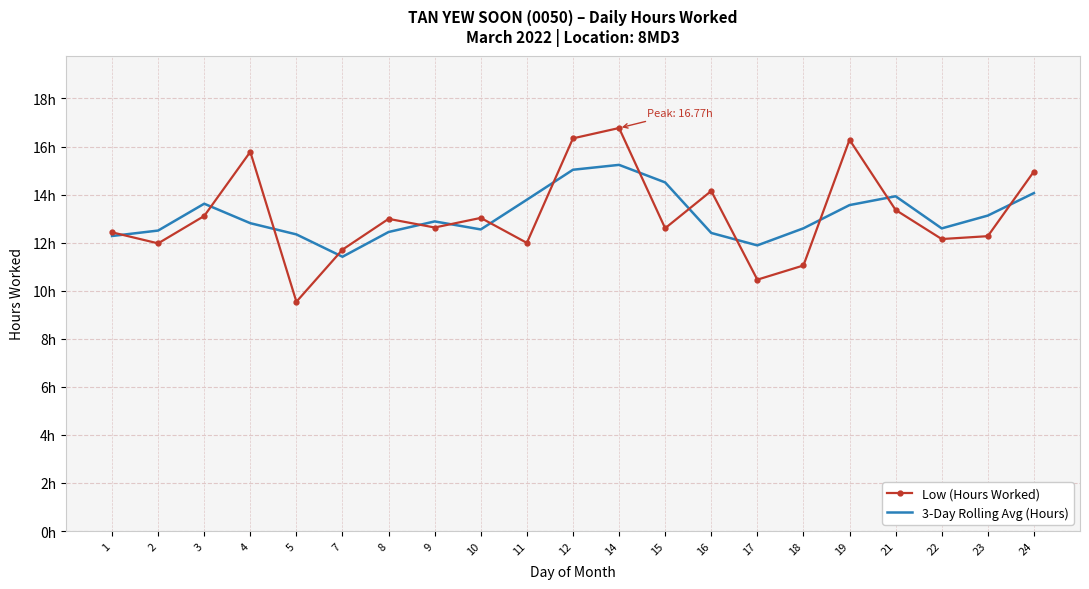

Reading left to right, transcribe all the data shown in this chart.

Low (Hours Worked): 12.4	12.0	13.1	15.8	9.5	11.7	13.0	12.6	13.0	12.0	16.3	16.8	12.6	14.2	10.5	11.1	16.3	13.4	12.2	12.3	15.0
3-Day Rolling Avg (Hours): 12.3	12.5	13.6	12.8	12.3	11.4	12.4	12.9	12.5	13.8	15.0	15.2	14.5	12.4	11.9	12.6	13.6	13.9	12.6	13.1	14.1